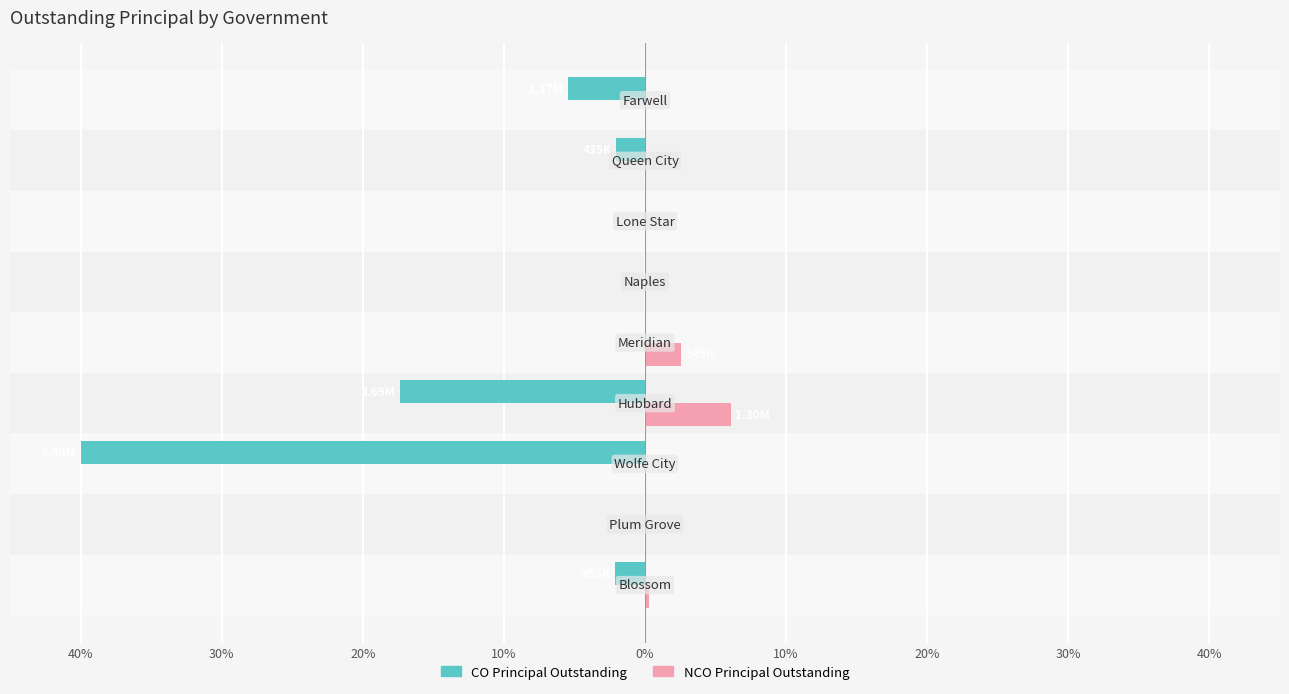

What is the difference between the maximum and second lowest values in the CO Principal Outstanding series?

17.4